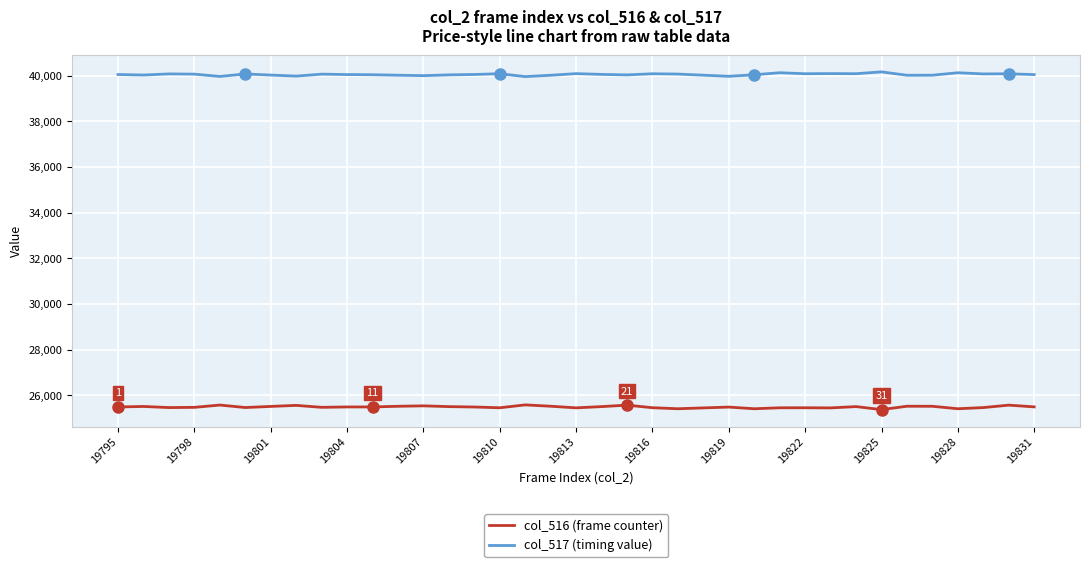

What is the maximum value shown in the chart?

40160